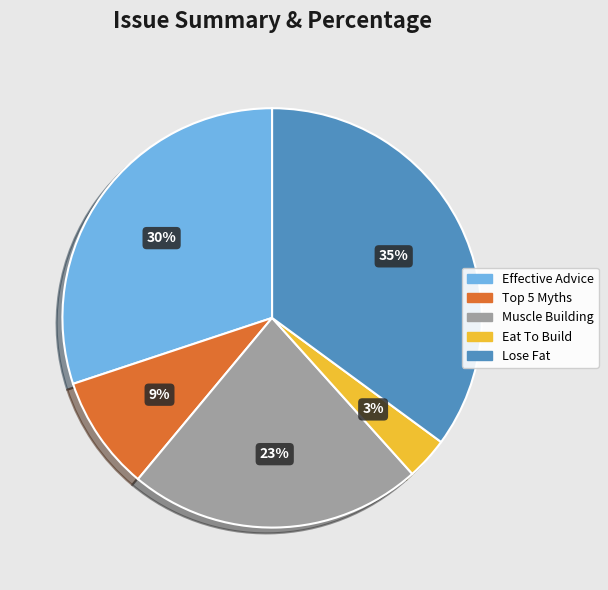

To the nearest percent, what is the difference between the largest and smallest slice percentages?

32%